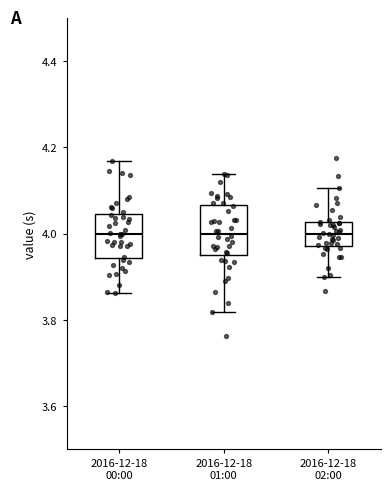

Reading left to right, read every box against the y-axis: the position of its median line, the range the box covers, and the ends of its whiskers. The values are not printed on the chart, so give them approximately, as read against the axis.

2016-12-18 00:00: median 4.00, box 3.94 to 4.04, whiskers 3.86 to 4.16
2016-12-18 01:00: median 4.00, box 3.96 to 4.06, whiskers 3.82 to 4.14
2016-12-18 02:00: median 4.00, box 3.98 to 4.02, whiskers 3.90 to 4.10